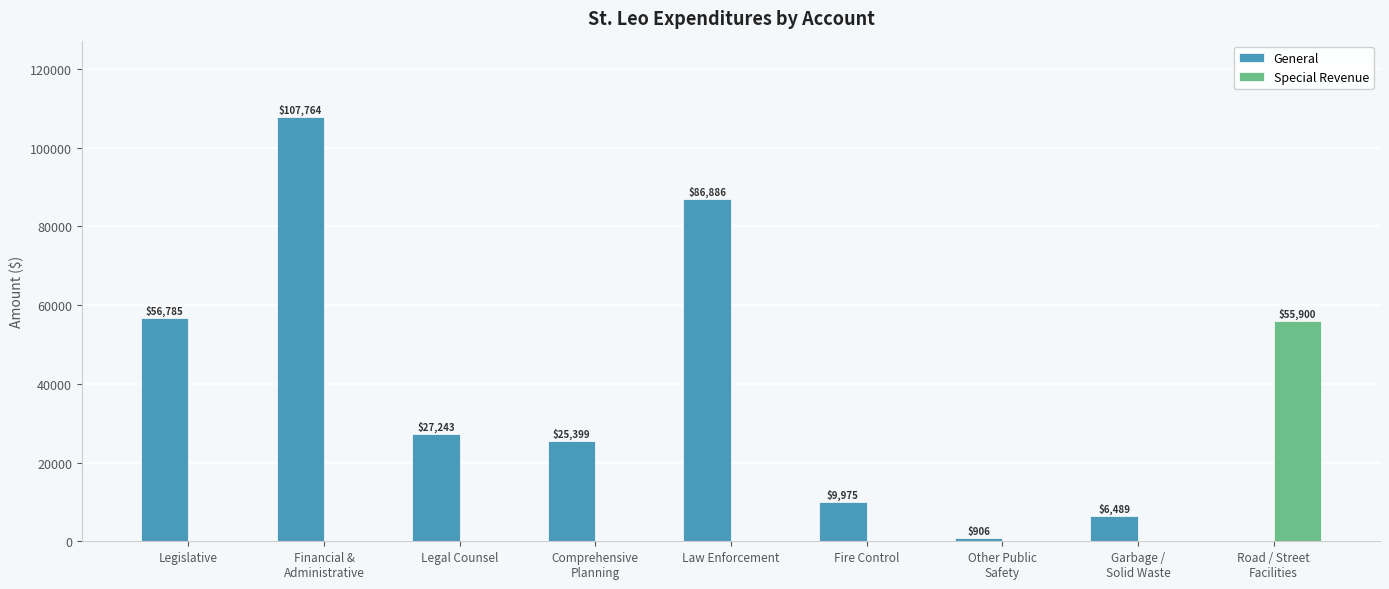

What is the spread (max minus min) of values at Legislative?

56785